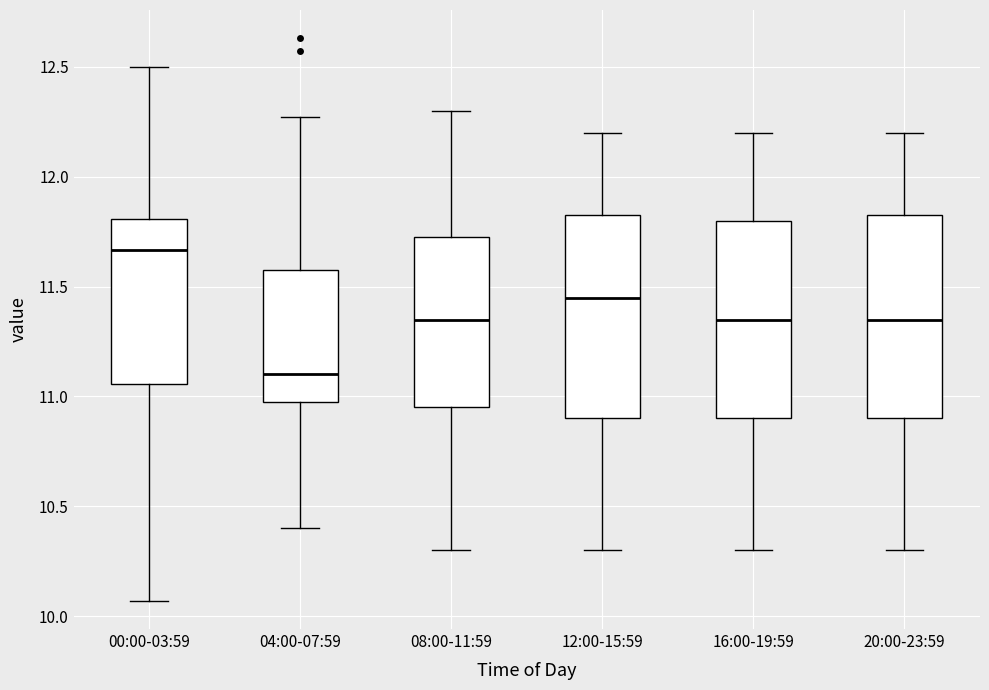

Reading left to right, read every box against the y-axis: the position of its median line, the range the box covers, and the ends of its whiskers. The values are not printed on the chart, so give them approximately, as read against the axis.

00:00-03:59: median 11.65, box 11.05 to 11.80, whiskers 10.05 to 12.50
04:00-07:59: median 11.10, box 11.00 to 11.60, whiskers 10.40 to 12.25
08:00-11:59: median 11.35, box 10.95 to 11.75, whiskers 10.30 to 12.30
12:00-15:59: median 11.45, box 10.90 to 11.85, whiskers 10.30 to 12.20
16:00-19:59: median 11.35, box 10.90 to 11.80, whiskers 10.30 to 12.20
20:00-23:59: median 11.35, box 10.90 to 11.85, whiskers 10.30 to 12.20